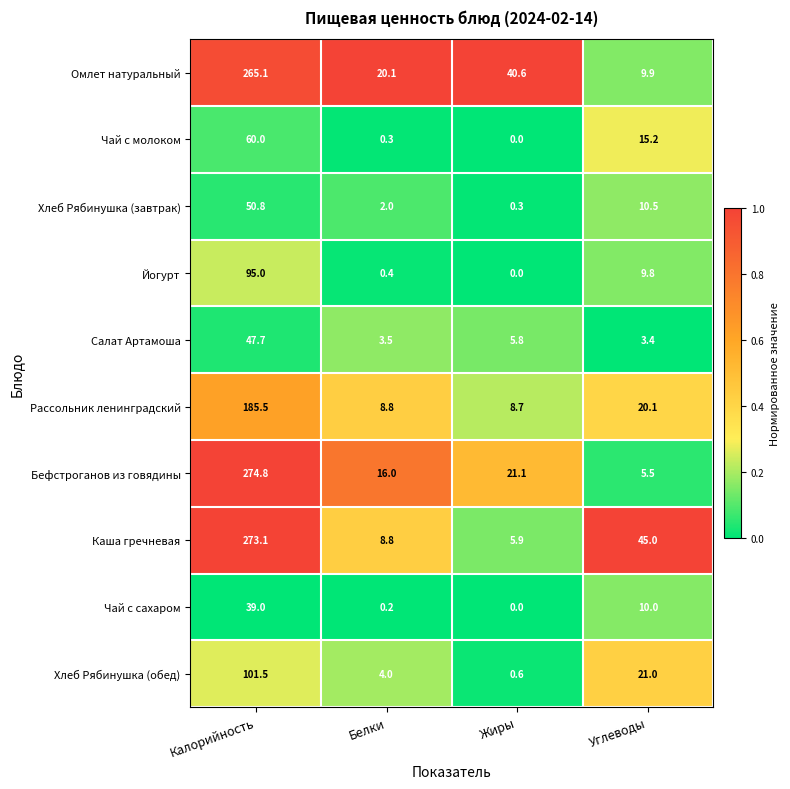

What is the difference between the highest and lowest values at Калорийность?

235.8